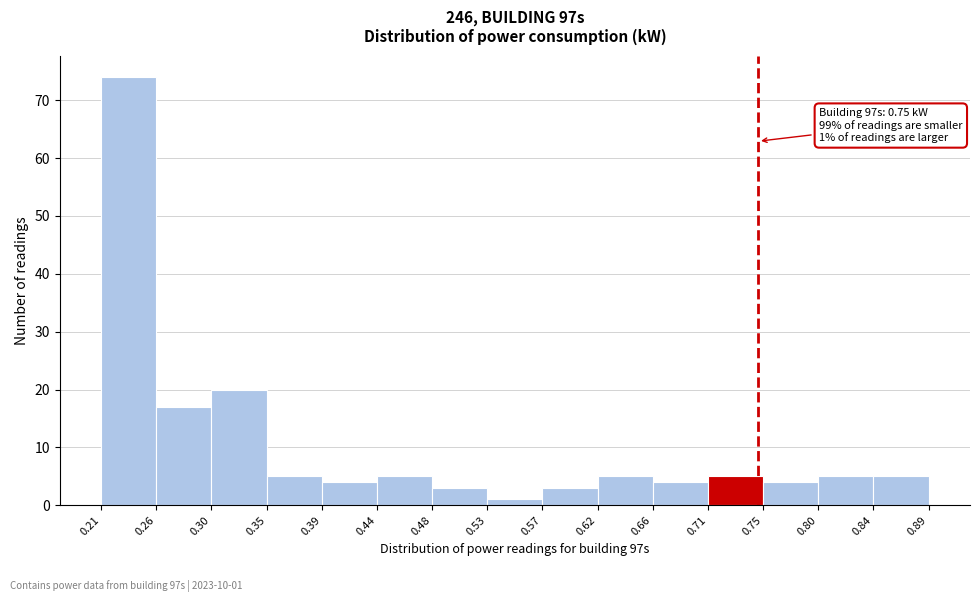

Over which range of the x-axis is the bar tallest?

0.21 to 0.26